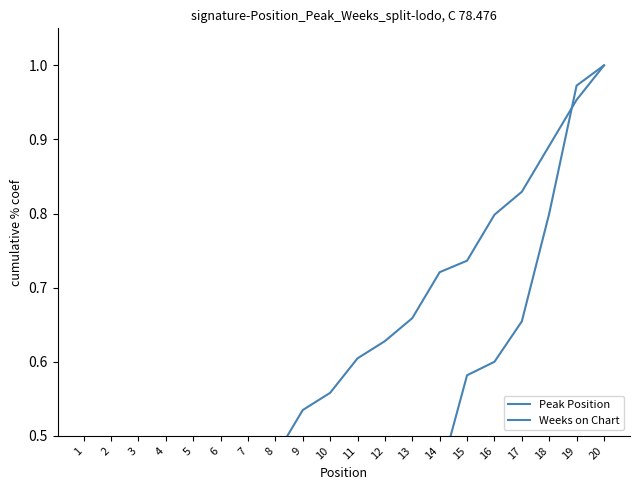

Reading left to right, list all the values displayed in this chart.

Peak Position: 1=0.0	2=0.0	3=0.0	4=0.1	5=0.1	6=0.1	7=0.1	8=0.2	9=0.2	10=0.2	11=0.3	12=0.3	13=0.4	14=0.4	15=0.6	16=0.6	17=0.7	18=0.8	19=1.0	20=1.0
Weeks on Chart: 1=0.0	2=0.1	3=0.2	4=0.2	5=0.3	6=0.3	7=0.4	8=0.5	9=0.5	10=0.6	11=0.6	12=0.6	13=0.7	14=0.7	15=0.7	16=0.8	17=0.8	18=0.9	19=1.0	20=1.0